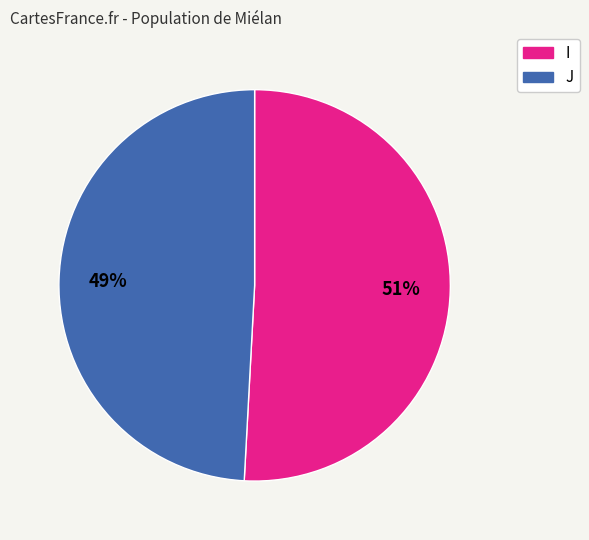

Which slice is the smallest?

J